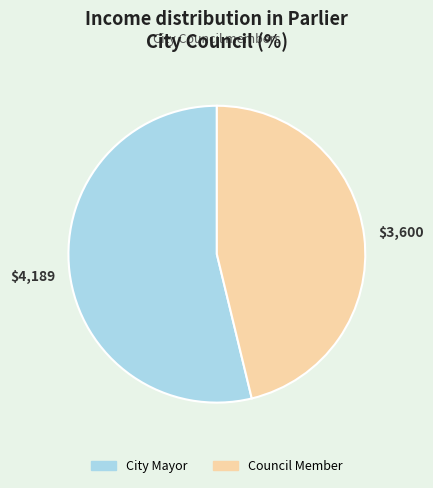

Does Council Member represent more than half of the total?

No